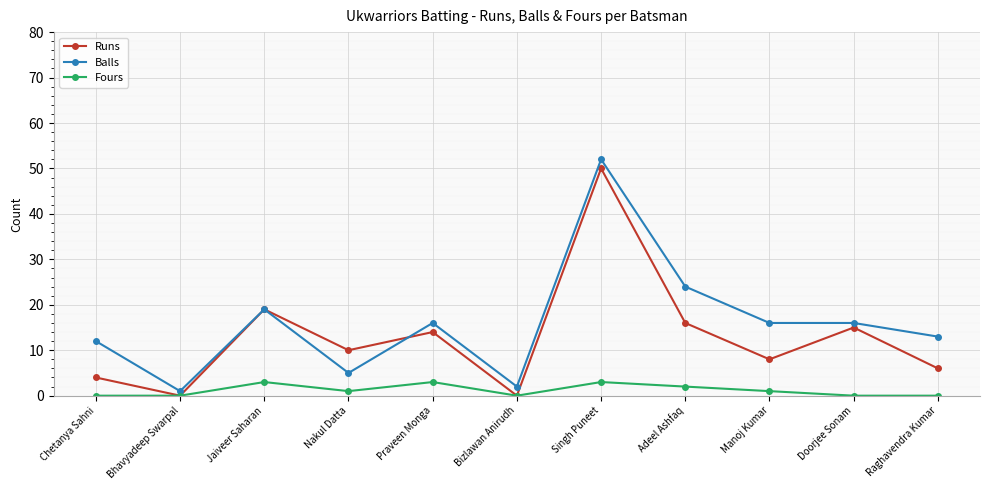

What is the sum of the Balls values at Jaiveer Saharan and Raghavendra Kumar?

32